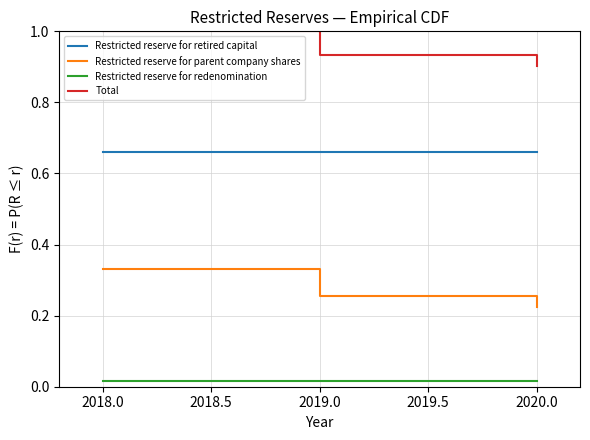

List the series in order of their peak value, lowest first.

Restricted reserve for redenomination, Restricted reserve for parent company shares, Restricted reserve for retired capital, Total